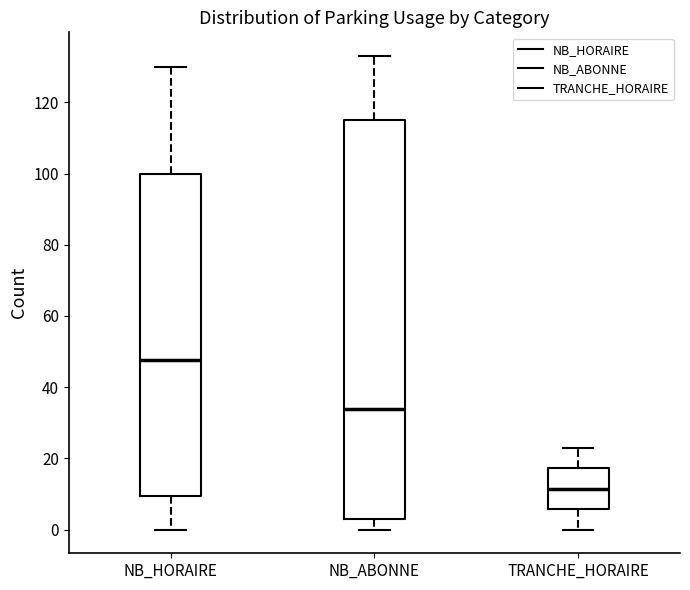

Where is the lower edge of the box for TRANCHE_HORAIRE on the y-axis? The values are not printed on the chart, so give them approximately, as read against the axis.

6